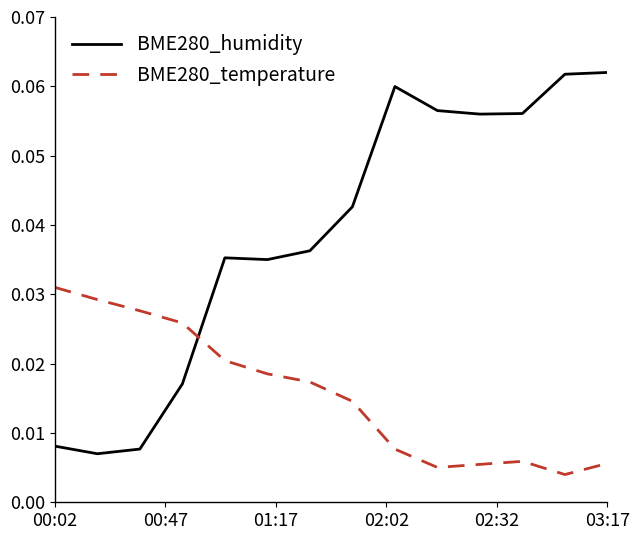

Rank the series by their maximum value, from lowest to highest.

BME280_temperature, BME280_humidity